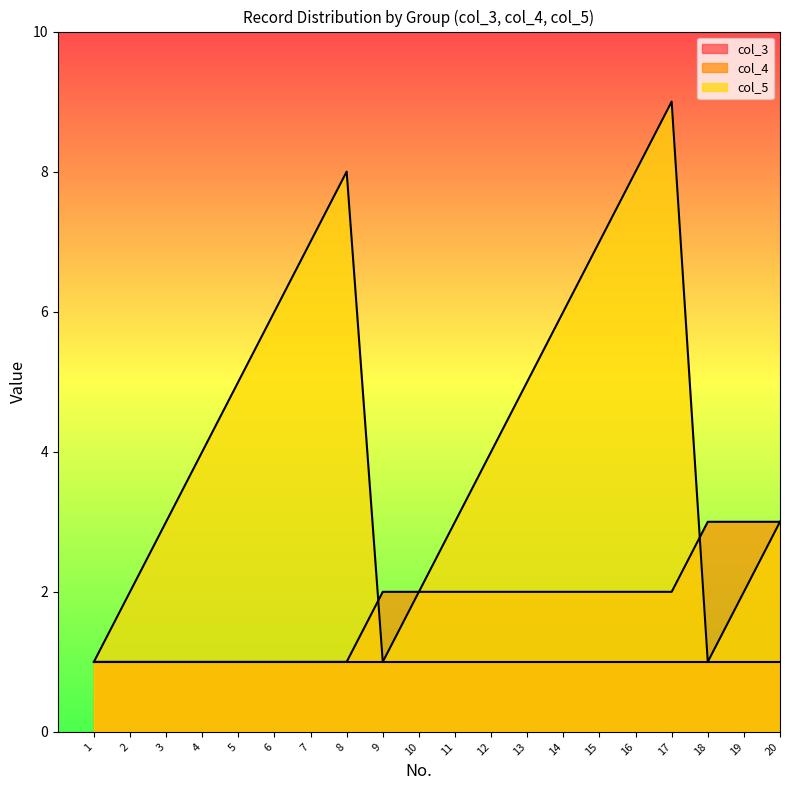

Where is col_4 nearest to the value 2?

9